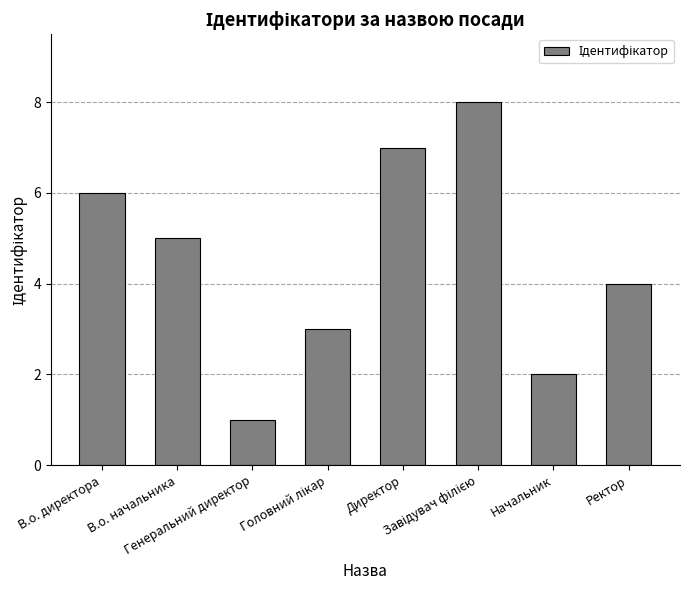

What is the difference between the maximum and minimum values?

7